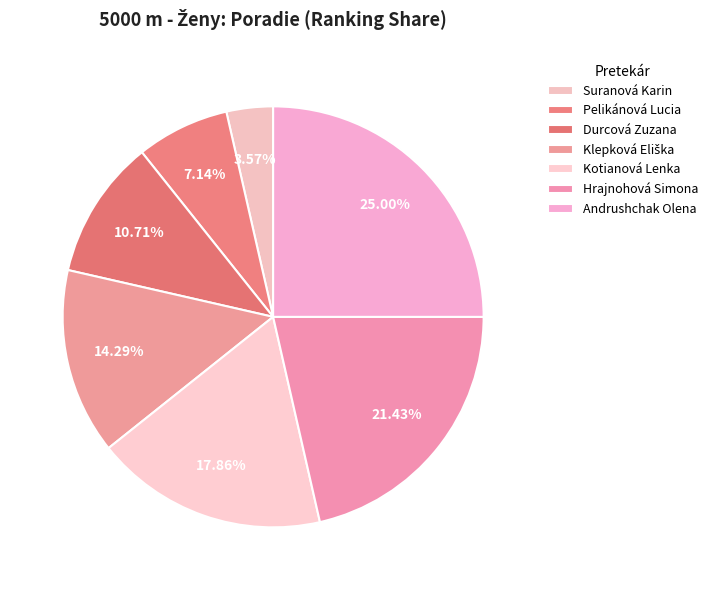

To the nearest percent, what portion does Hrajnohová Simona represent?

21%